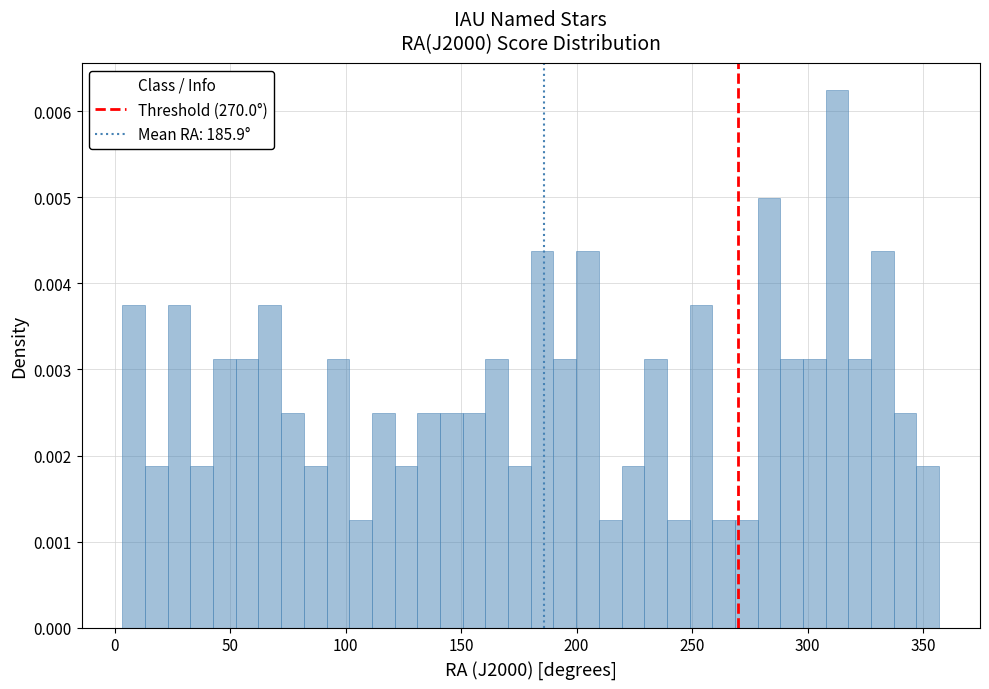

Read against the x-axis, roughly where is the centre of the tallest bar?

315